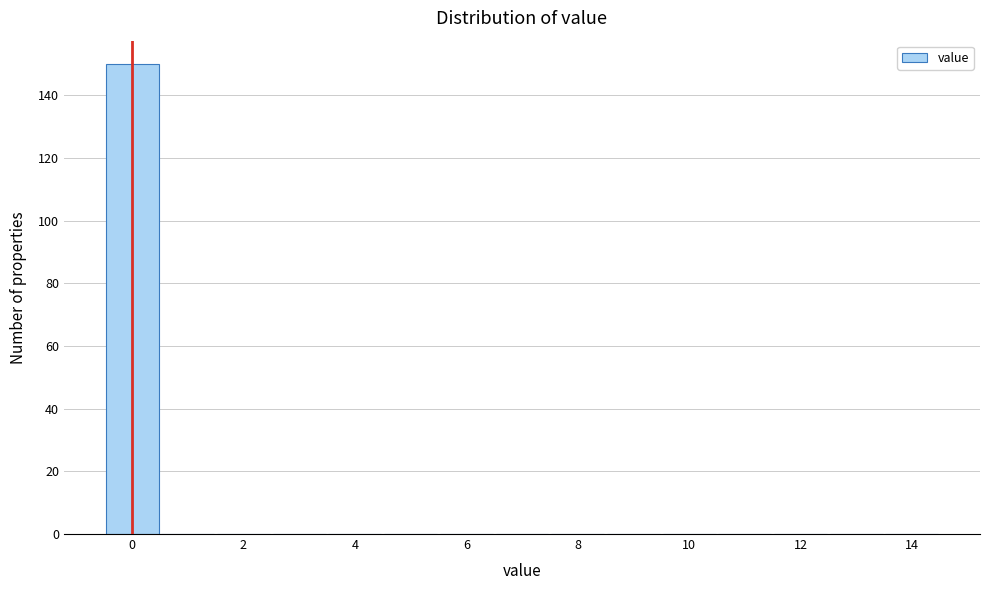

Reading left to right, transcribe this chart: for each bar, give the range it covers on the x-axis and its height. Neither the bar edges nor the heights are printed on the chart, so give them approximately, as read against the axes.

-0.5 to 0.5: 150
0.5 to 1.5: 0
1.5 to 2.5: 0
2.5 to 3.5: 0
3.5 to 4.5: 0
4.5 to 5.5: 0
5.5 to 6.5: 0
6.5 to 7.5: 0
7.5 to 8.5: 0
8.5 to 9.5: 0
9.5 to 10.5: 0
10.5 to 11.5: 0
11.5 to 12.5: 0
12.5 to 13.5: 0
13.5 to 14.5: 0